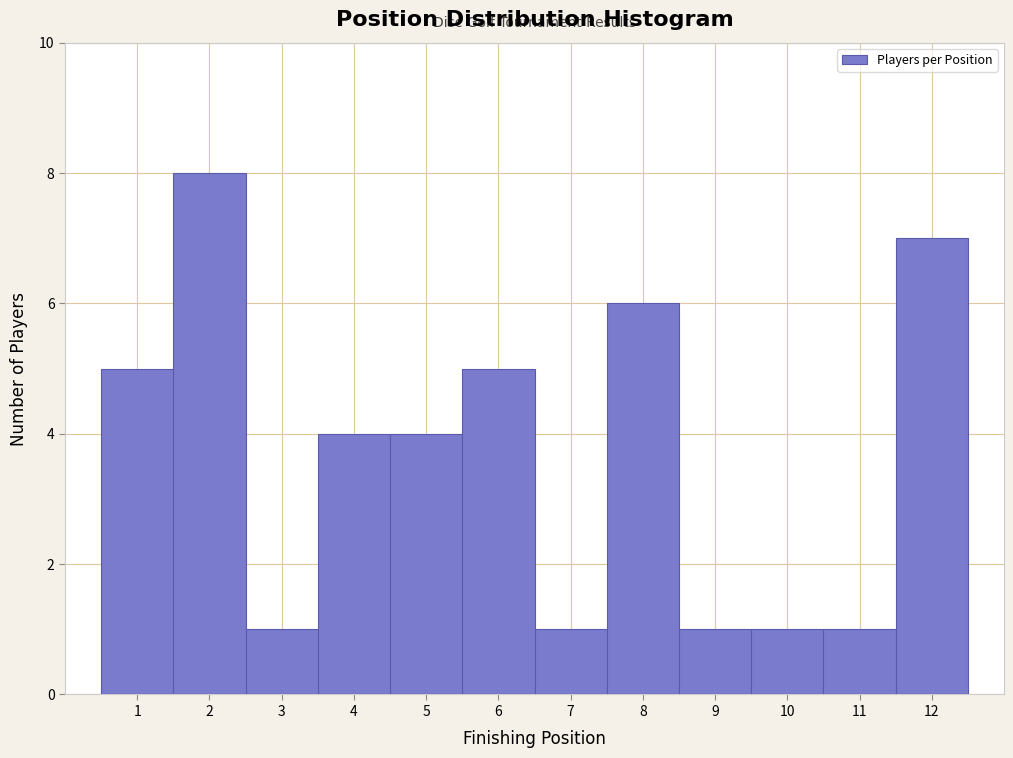

Reading left to right, transcribe this chart: for each bar, give the range it covers on the x-axis and its height. The values are not printed on the chart, so give them approximately, as read against the axis.

0.5 to 1.5: 5
1.5 to 2.5: 8
2.5 to 3.5: 1
3.5 to 4.5: 4
4.5 to 5.5: 4
5.5 to 6.5: 5
6.5 to 7.5: 1
7.5 to 8.5: 6
8.5 to 9.5: 1
9.5 to 10.5: 1
10.5 to 11.5: 1
11.5 to 12.5: 7